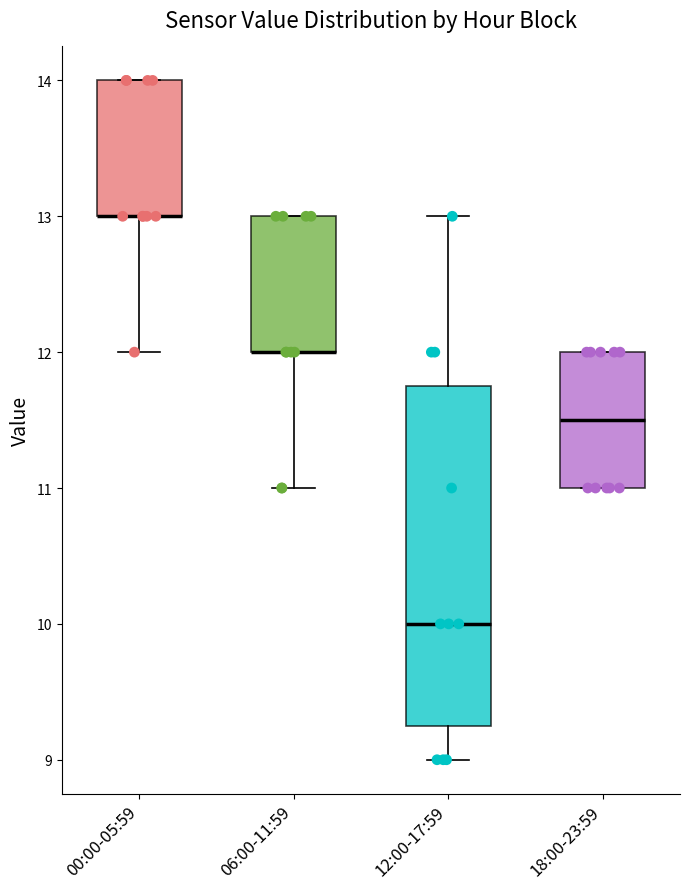

Reading left to right, read every box against the y-axis: the position of its median line, the range the box covers, and the ends of its whiskers. The values are not printed on the chart, so give them approximately, as read against the axis.

00:00-05:59: median 13.0 (drawn on the box's lower edge), box 13.0 to 14.0, whiskers 12.0 to 14.0
06:00-11:59: median 12.0 (drawn on the box's lower edge), box 12.0 to 13.0, whiskers 11.0 to 13.0
12:00-17:59: median 10.0, box 9.3 to 11.8, whiskers 9.0 to 13.0
18:00-23:59: median 11.5, box 11.0 to 12.0, whiskers 11.0 to 12.0